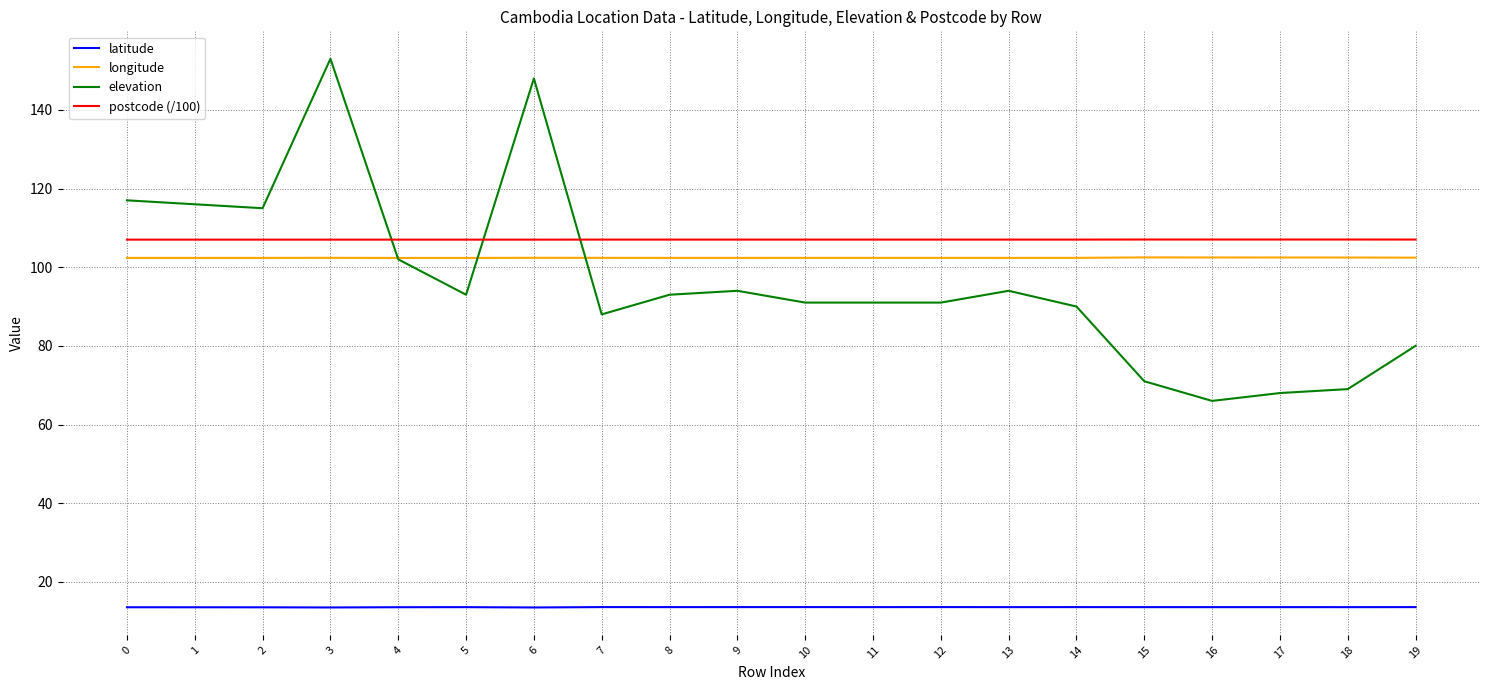

What is the minimum value for postcode (/100)?

107.0